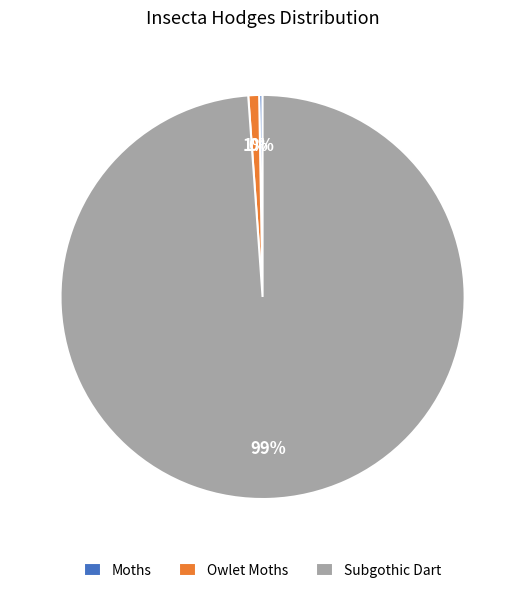

What is the largest slice in the pie chart?

Subgothic Dart